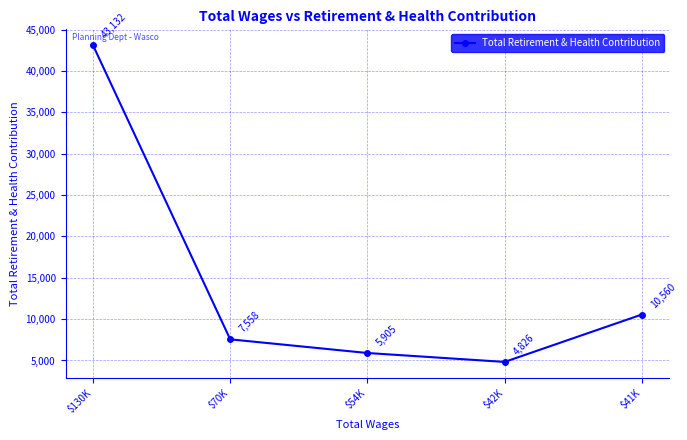

Reading left to right, list all the values displayed in this chart.

$130K=43132	$70K=7558	$54K=5905	$42K=4826	$41K=10560